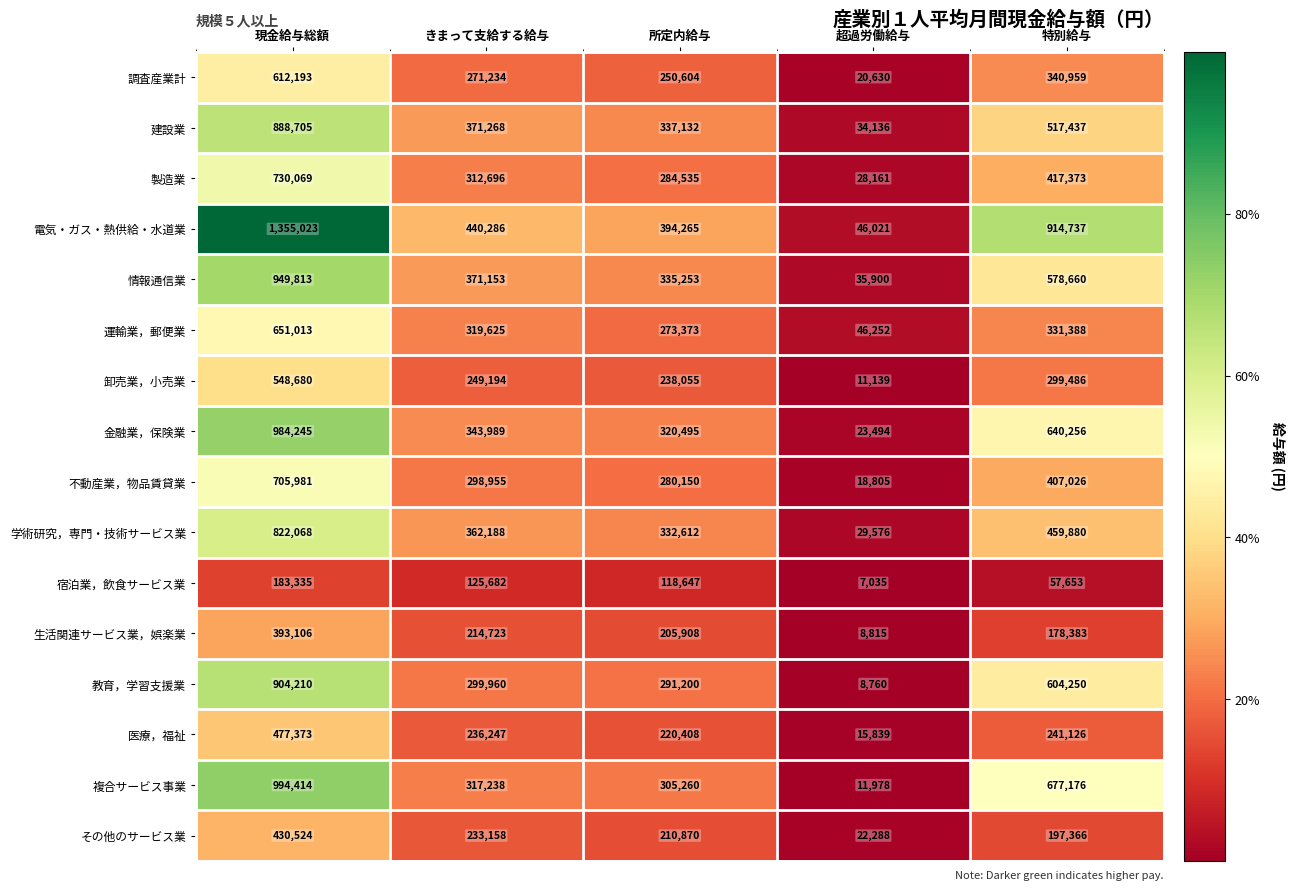

What is the difference between the maximum and minimum values in the 調査産業計 series?

591563